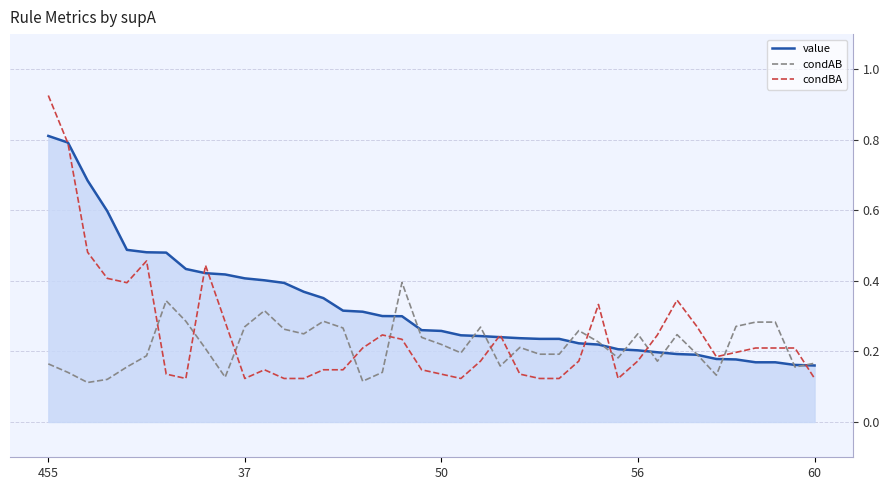

Which series has the largest total across all categories?

value